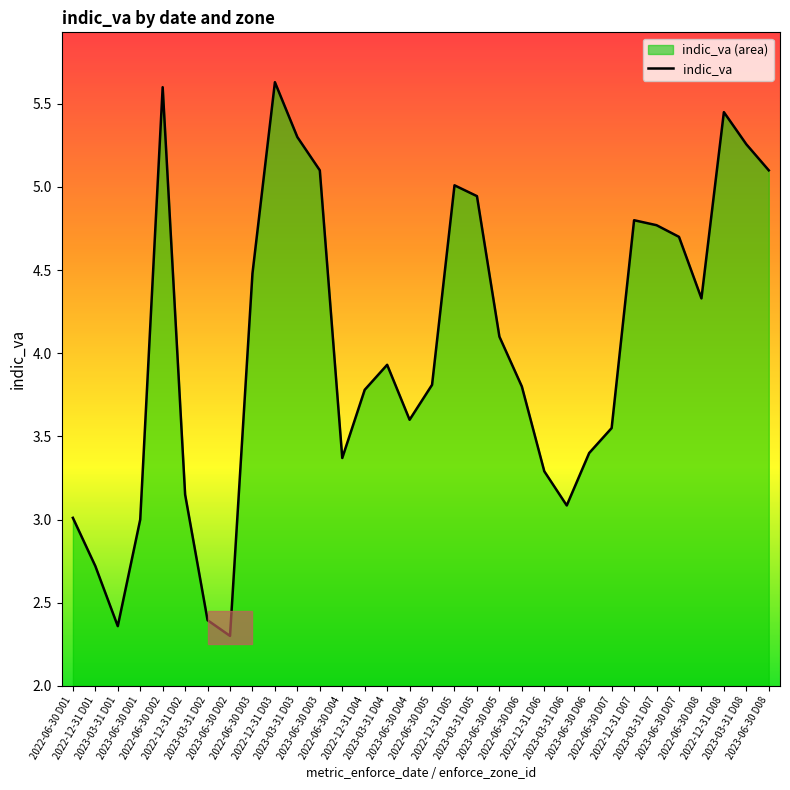

The chart shows a value of 2.1 at 2023-06-30 D06. True or false?

False